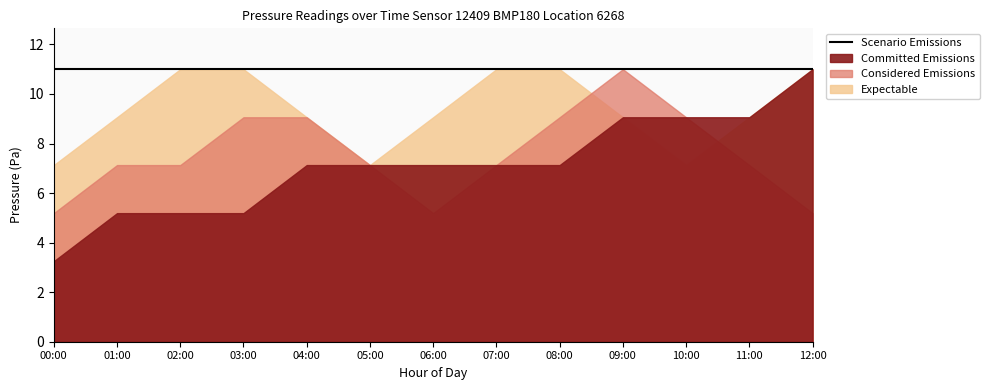

True or false: Committed Emissions and Scenario Emissions cross at least once.

False